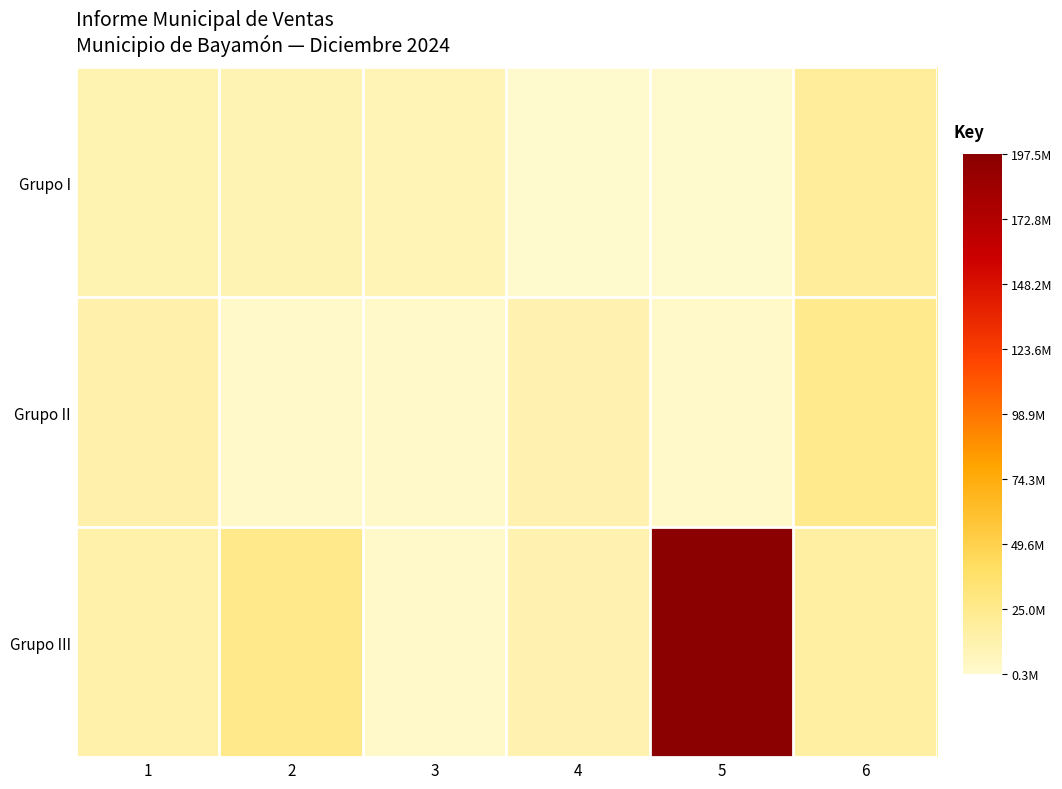

Reading right to left, list all the values displayed in this chart.

Grupo I: 6=19221400.7	5=704680.7	4=344447.9	3=9213478.9	2=9869420.4	1=10457575.7
Grupo II: 6=24763320.9	5=2396020.6	4=11215017.5	3=1370009.3	2=1651063.3	1=13391815.3
Grupo III: 6=16924874.9	5=197493164.8	4=11251702.0	3=1898744.9	2=26004642.8	1=13925948.0